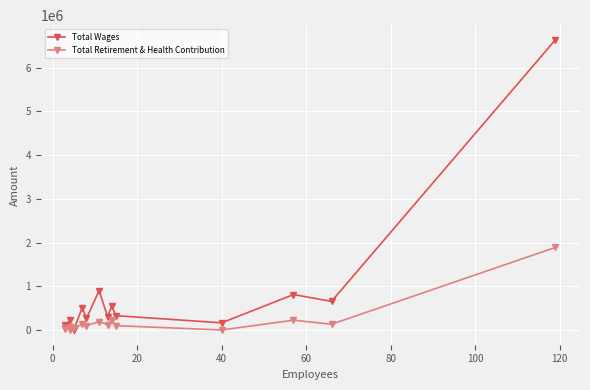

What are all the series names shown in the legend?

Total Wages, Total Retirement & Health Contribution